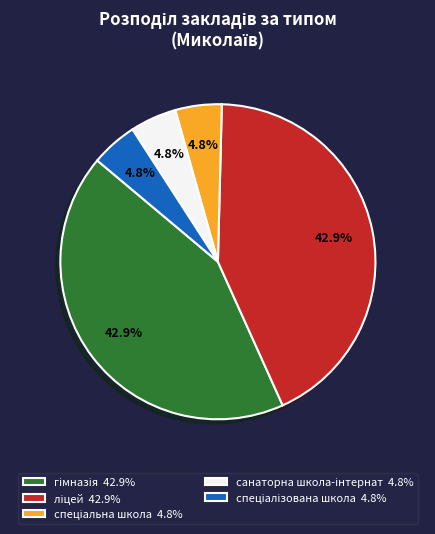

Is there a majority slice in this chart?

No